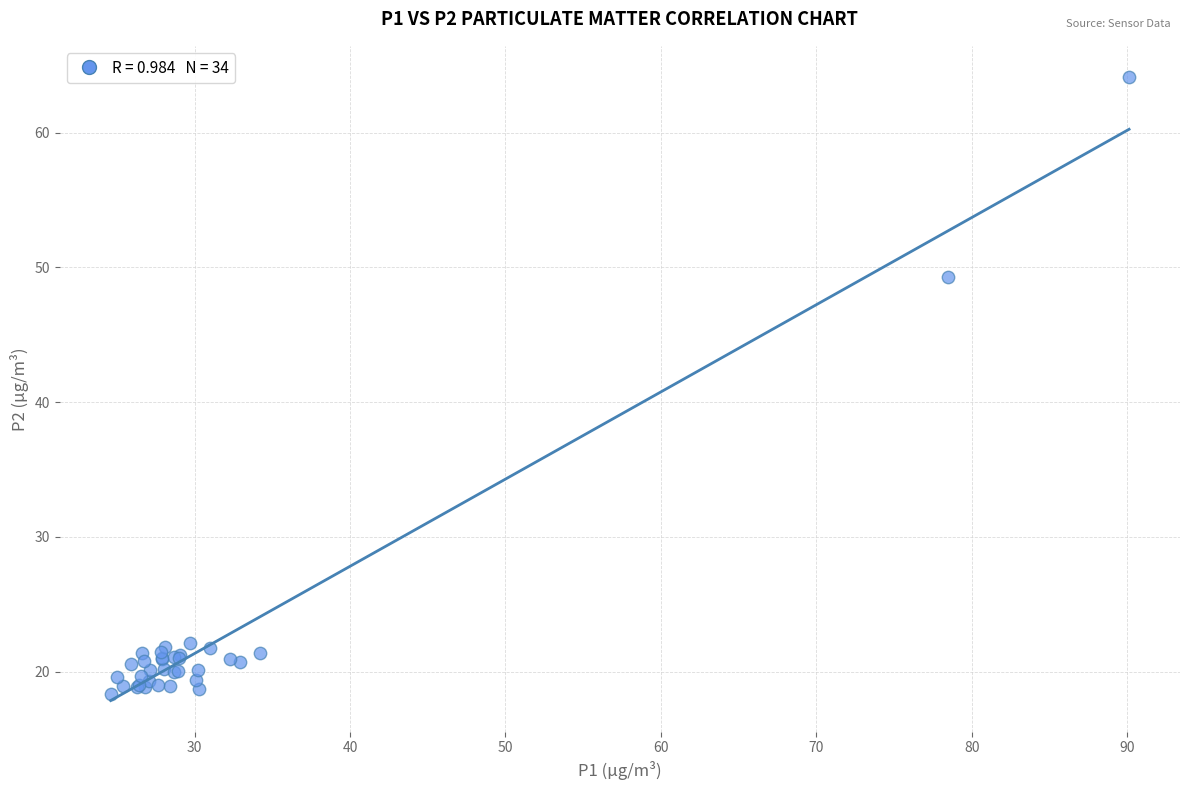

What Y value in the scatter plot is closest to 41?

49.3